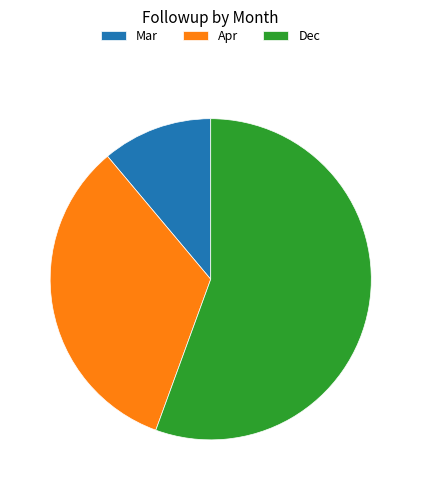

What is the ratio of the value at Apr to the value at Mar?

3.0